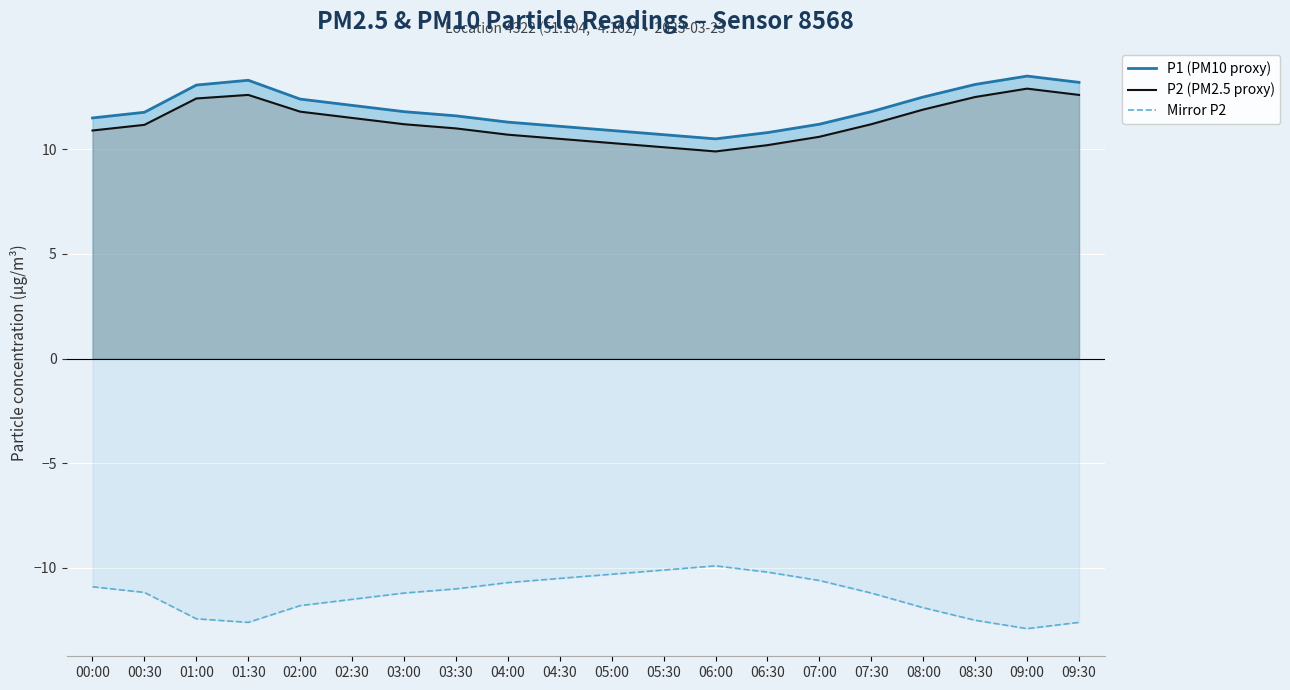

What is the difference between the maximum and minimum values in the Mirror P2 series?

3.0